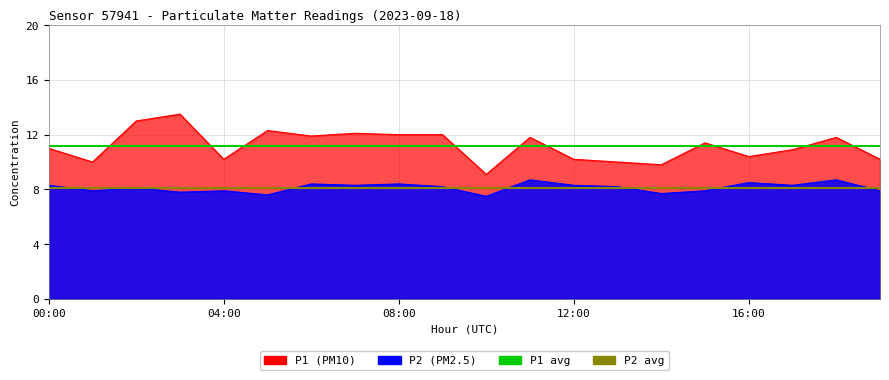

At which label does P1 avg (11.2) reach its minimum?

00:00